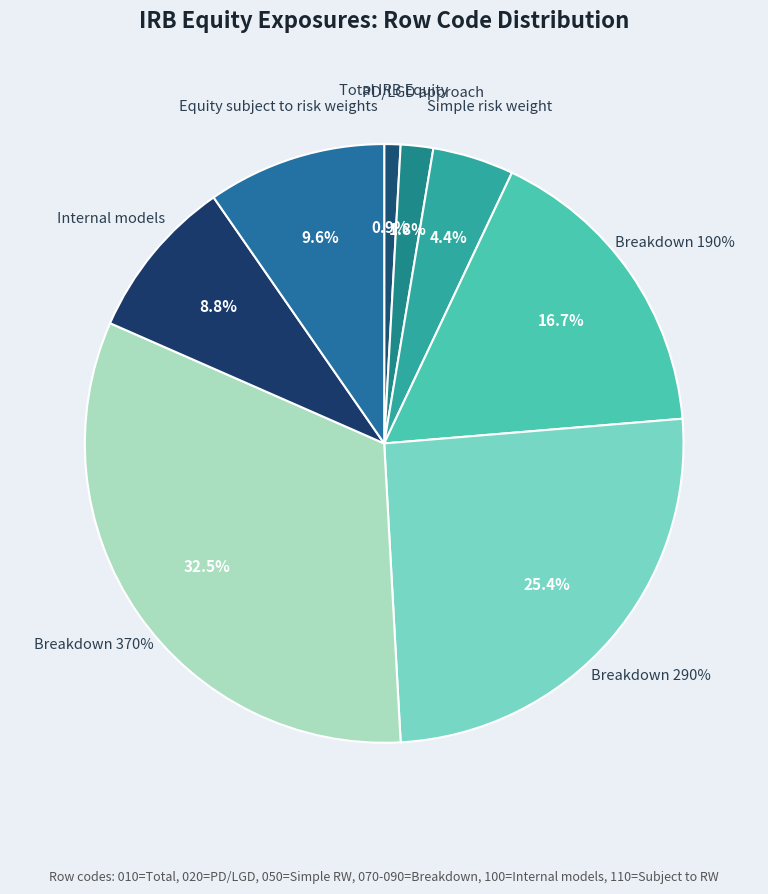

Rank the categories by value from highest to lowest.

Breakdown 370%, Breakdown 290%, Breakdown 190%, Equity subject to risk weights, Internal models, Simple risk weight, PD/LGD approach, Total IRB Equity